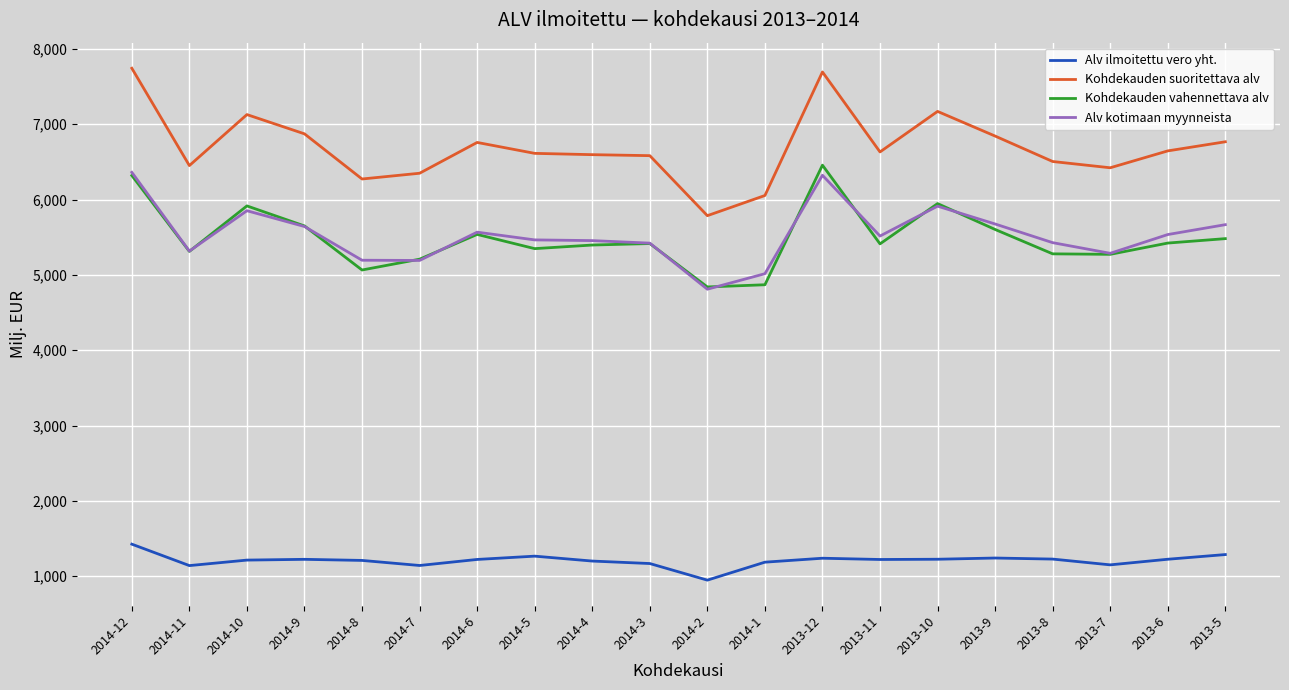

Which series has the largest range (max minus min)?

Kohdekauden suoritettava alv